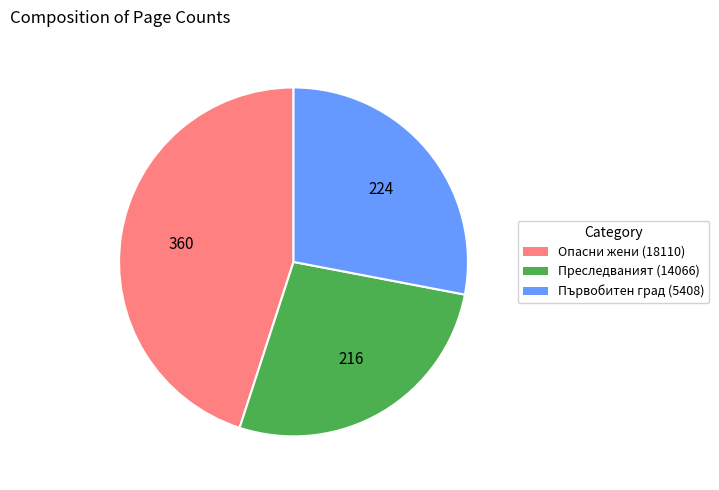

Rank the categories by value from highest to lowest.

Опасни жени (18110), Първобитен град (5408), Преследваният (14066)